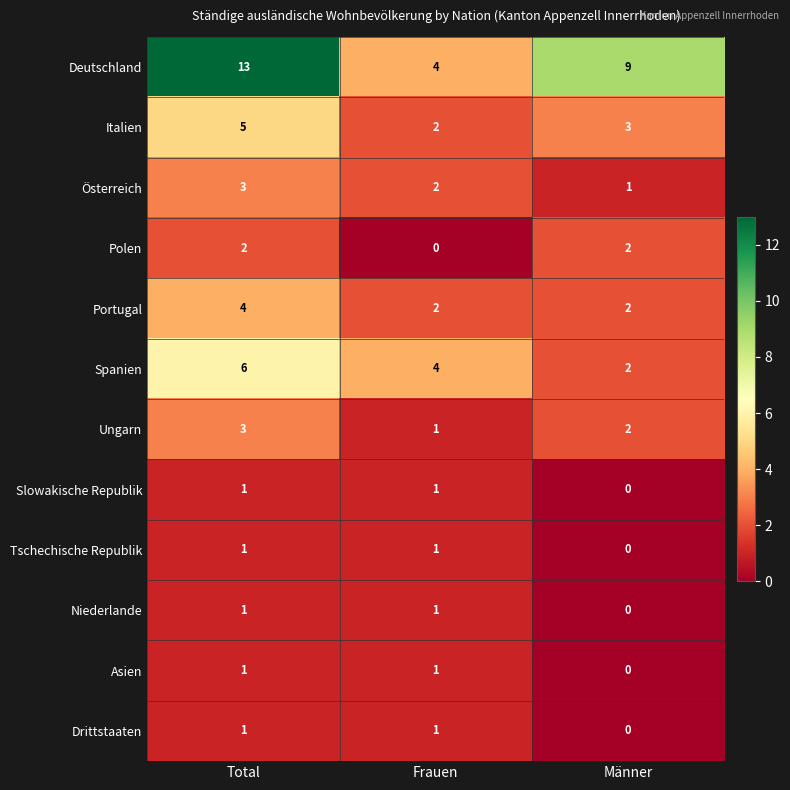

At which category is the sum across all series the highest?

Total